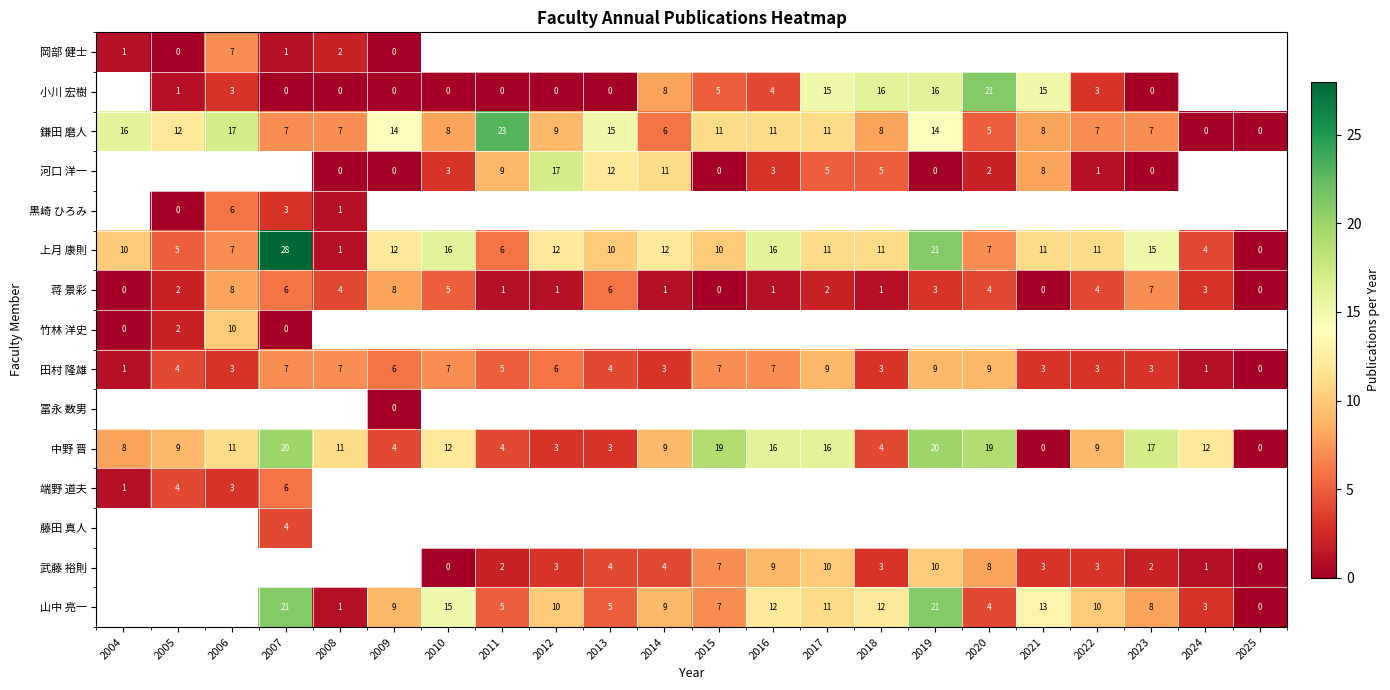

What is the highest value of the 中野 晋 series?

20